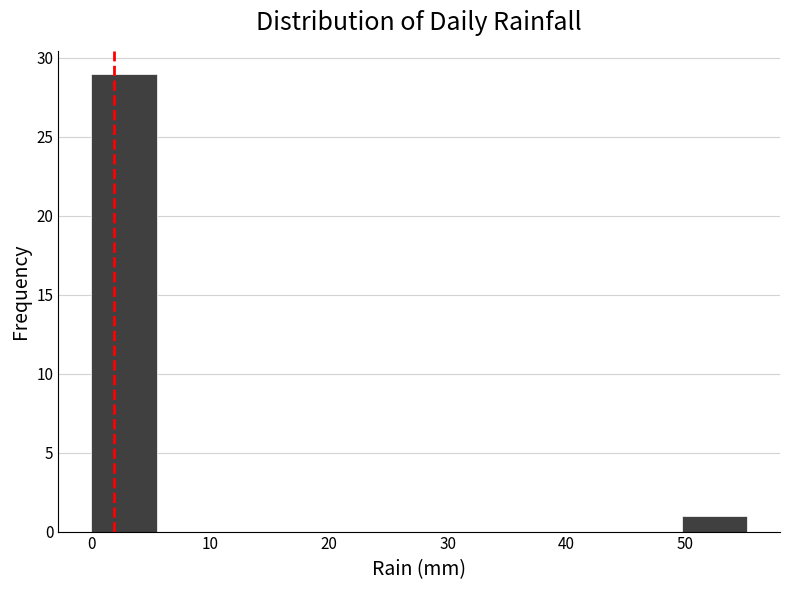

Reading left to right, list every bar in this chart as the range it spans on the x-axis followed by its height. Neither the bar edges nor the heights are printed on the chart, so give them approximately, as read against the axes.

0 to 6: 29
6 to 11: 0
11 to 17: 0
17 to 22: 0
22 to 28: 0
28 to 33: 0
33 to 39: 0
39 to 44: 0
44 to 50: 0
50 to 55: 1